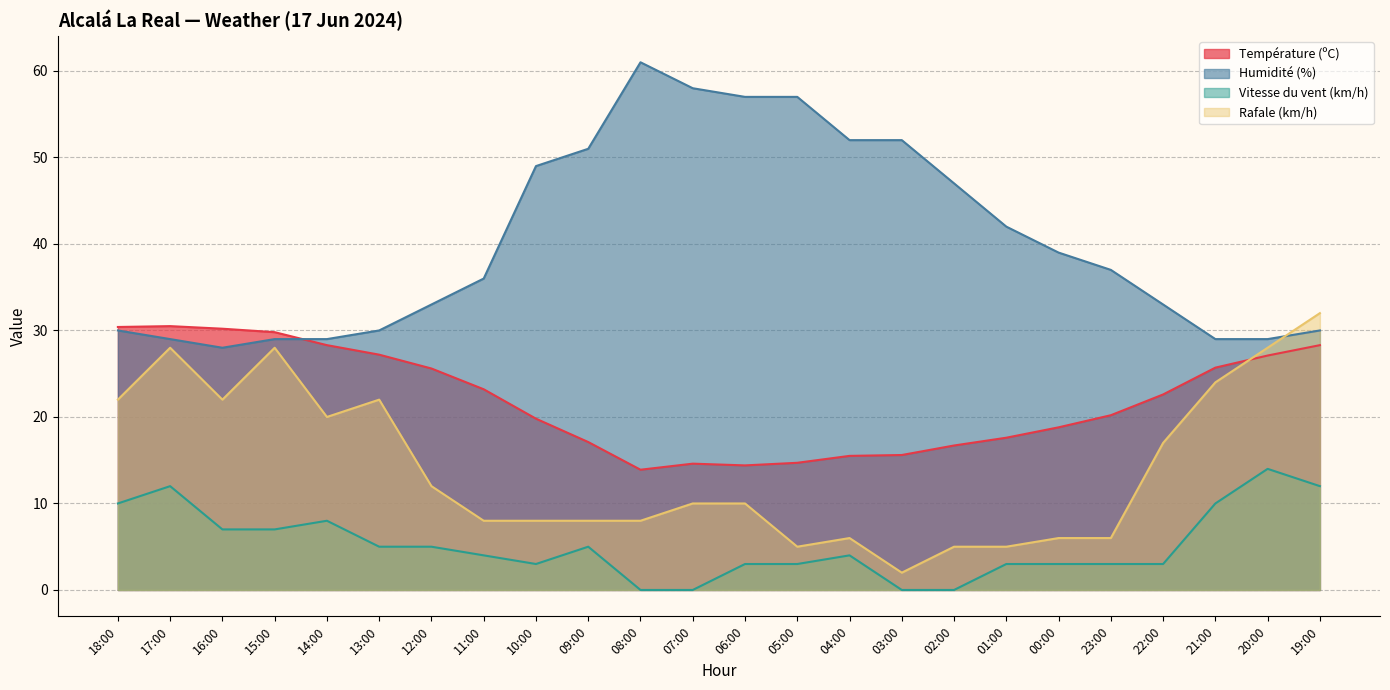

True or false: Humidité (%) and Vitesse du vent (km/h) cross at least once.

False